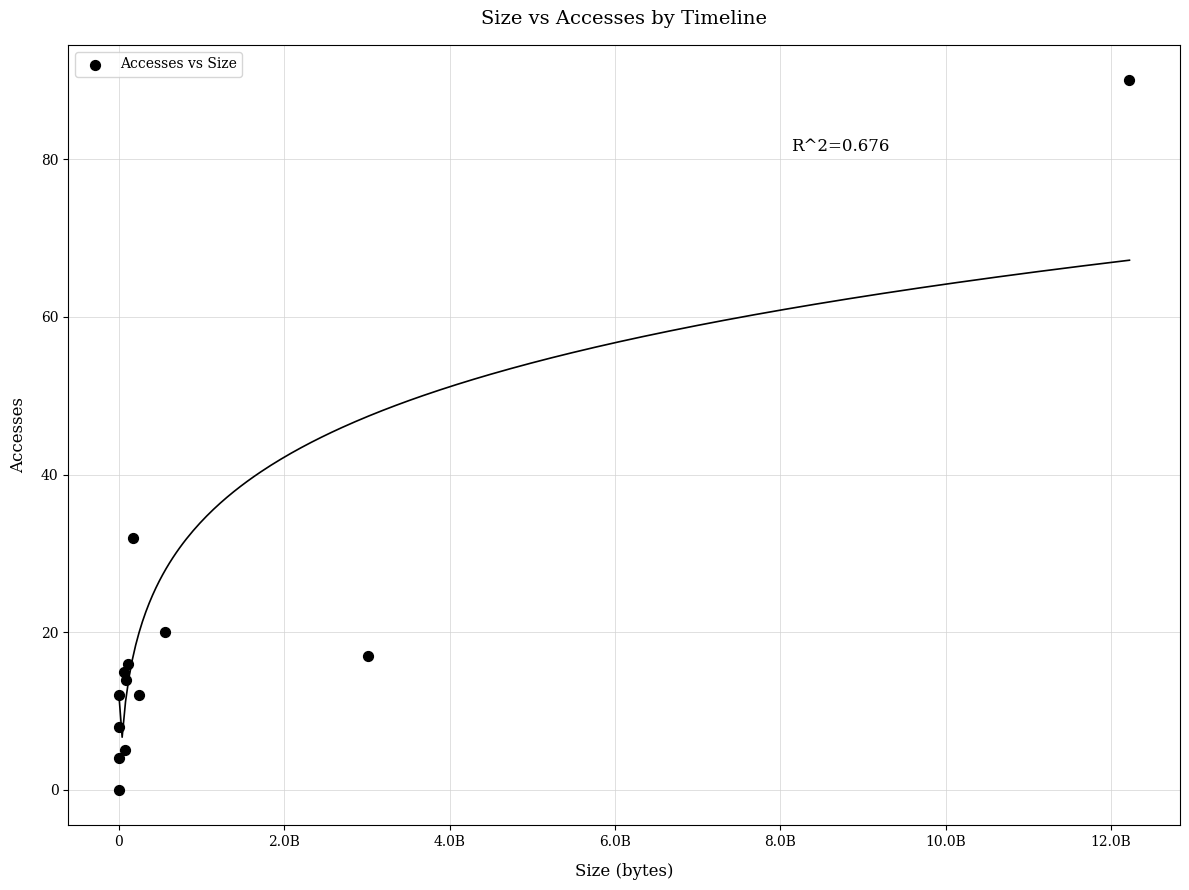

What is the range of Y values (max minus min)?

90